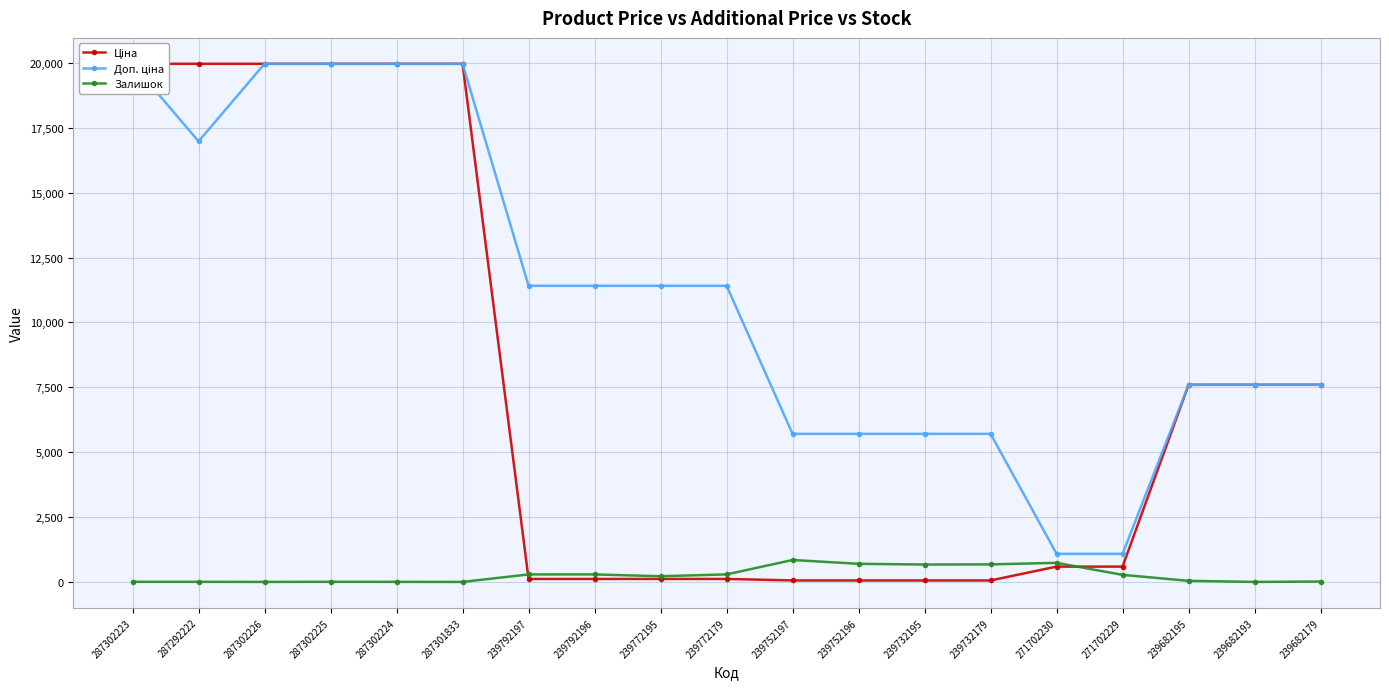

True or false: Ціна and Доп. ціна cross at least once.

False